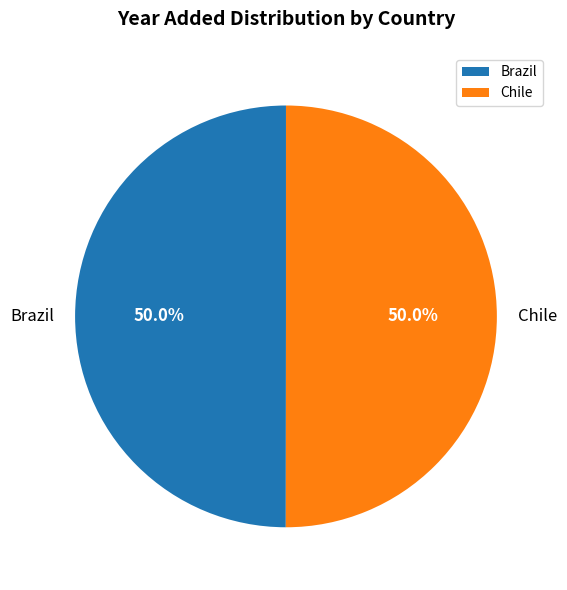

To the nearest percent, what percentage of the pie is Chile?

50%